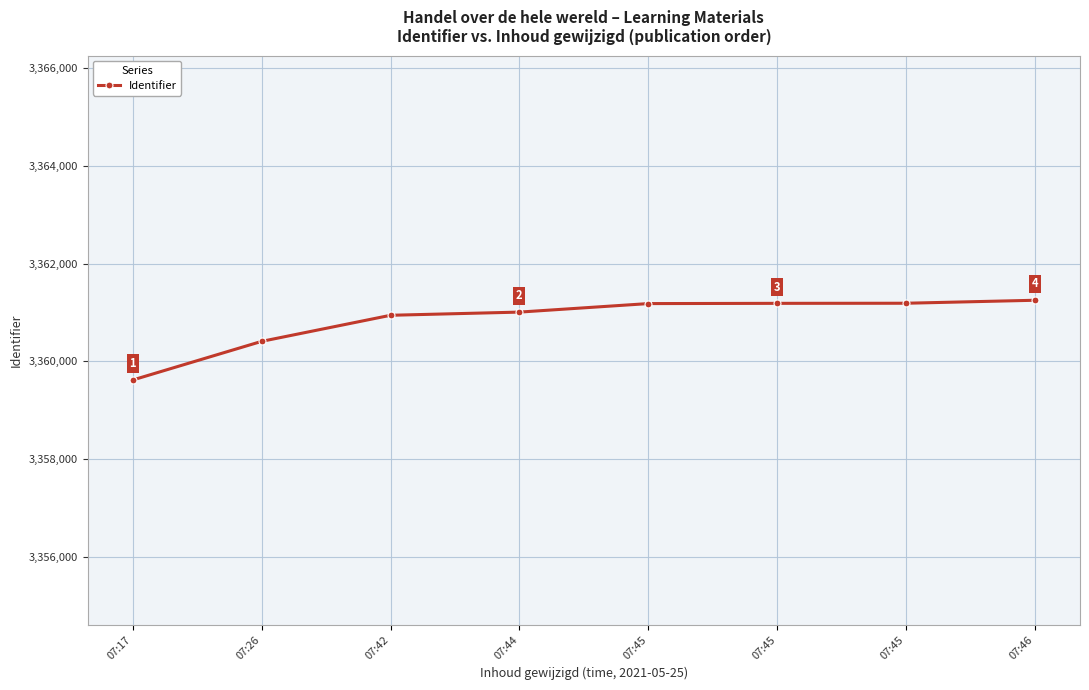

Where does the data first go above 3361181?

07:45